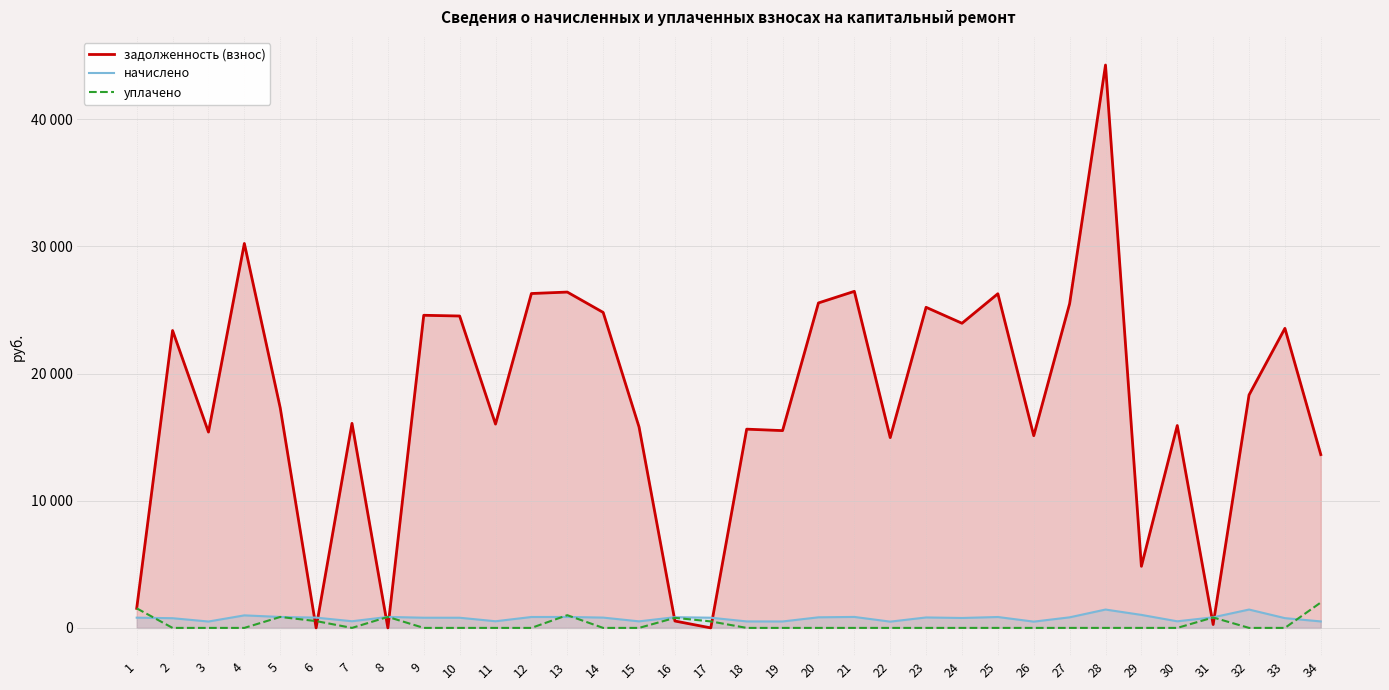

What is the value of the уплачено point at the 8th from the left?

864.0